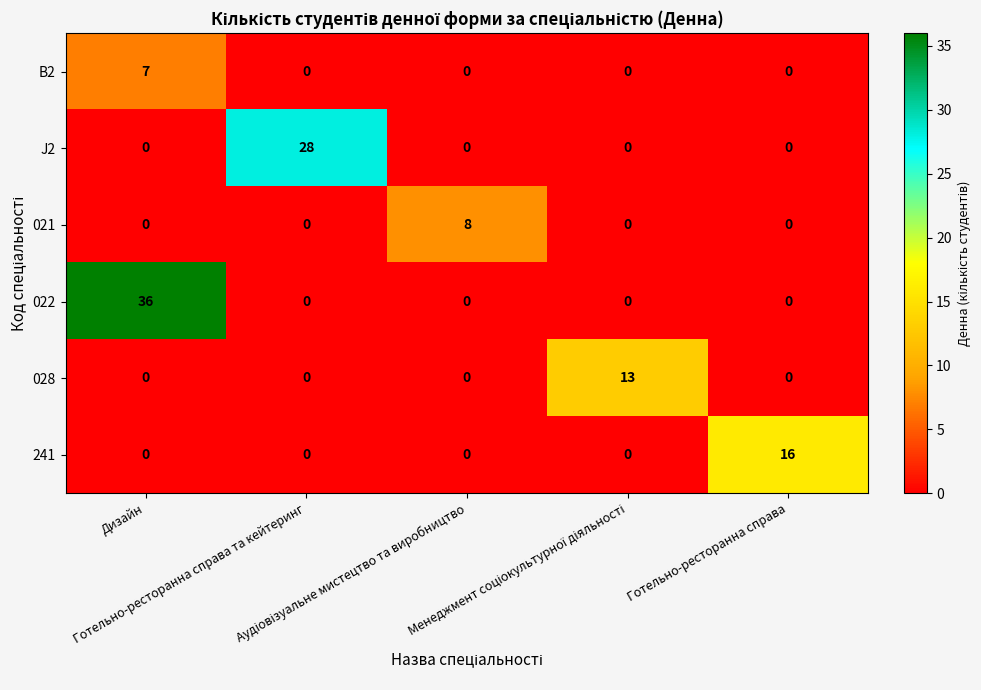

Which series has the widest spread of values?

022